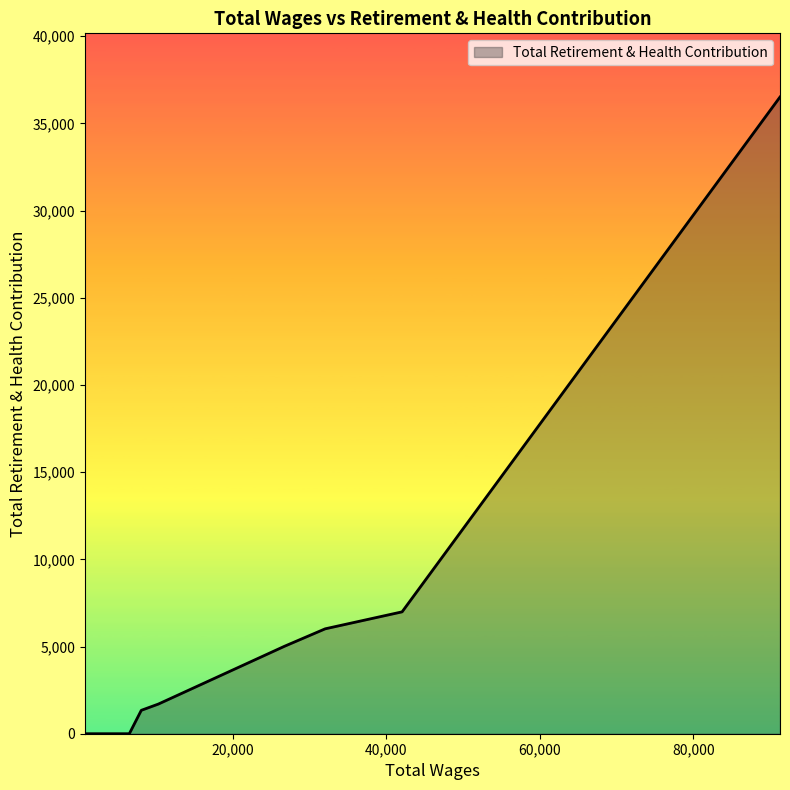

What is the maximum value shown in the chart?

36510